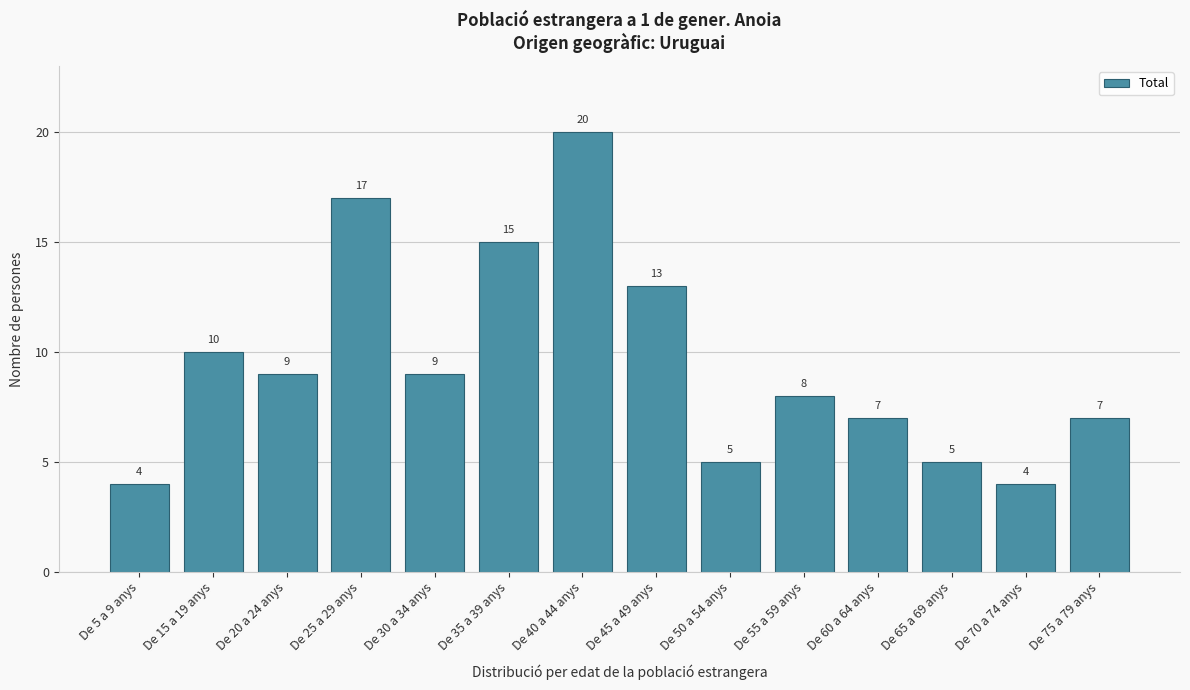

Reading right to left, transcribe all the data shown in this chart.

7	4	5	7	8	5	13	20	15	9	17	9	10	4